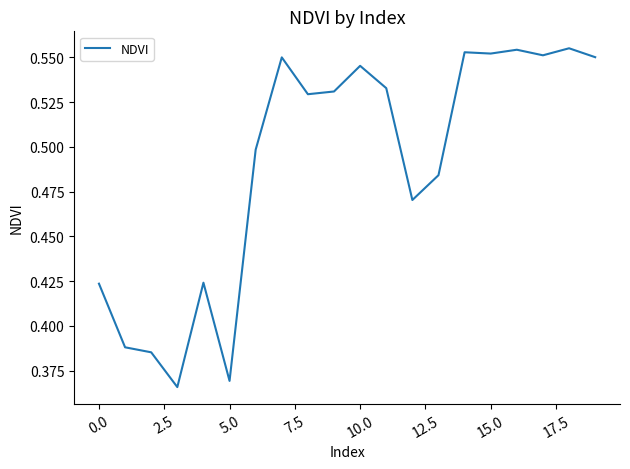

What is the sum of all values?

9.8